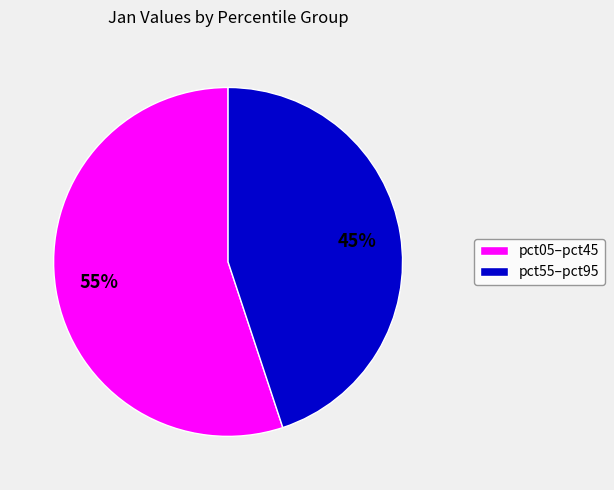

To the nearest percent, what is the difference between the largest and smallest slice percentages?

10%